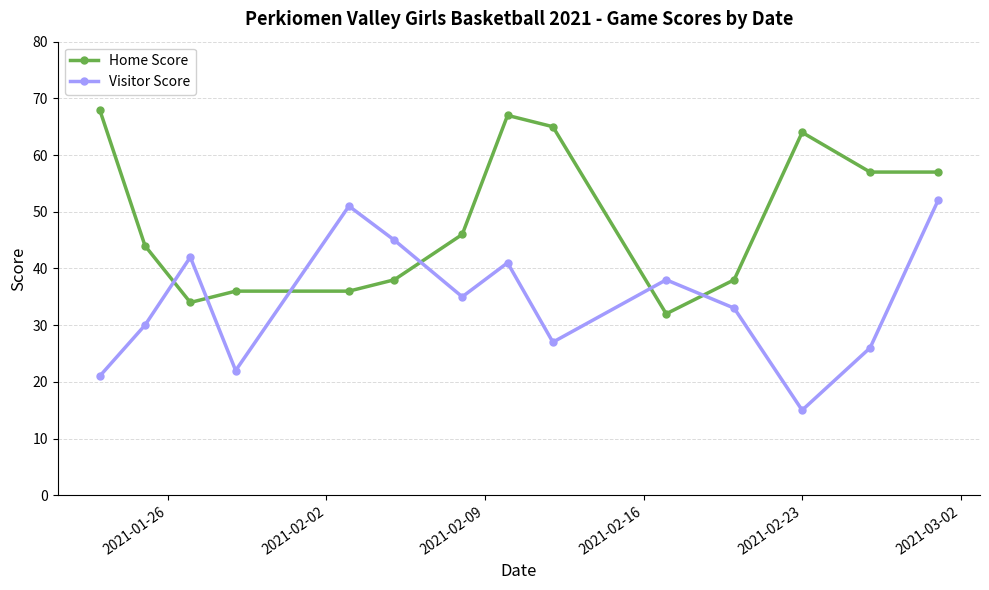

In Visitor Score, how many points are higher than both neighbors (excluding endpoints)?

4